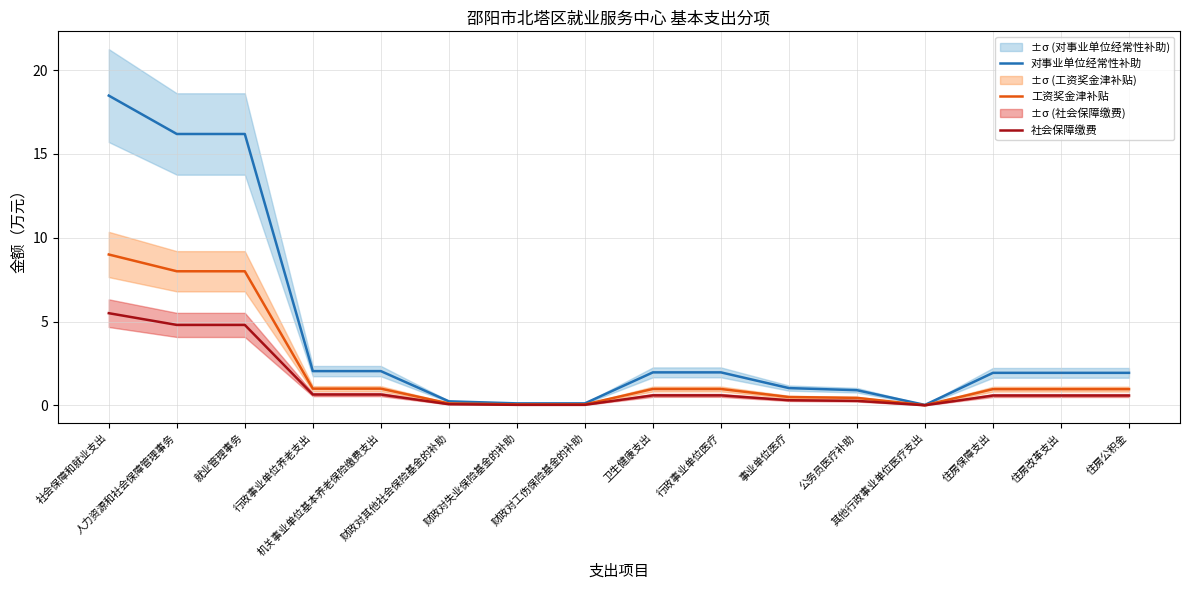

What is the label of the 3rd point from the right?

住房保障支出